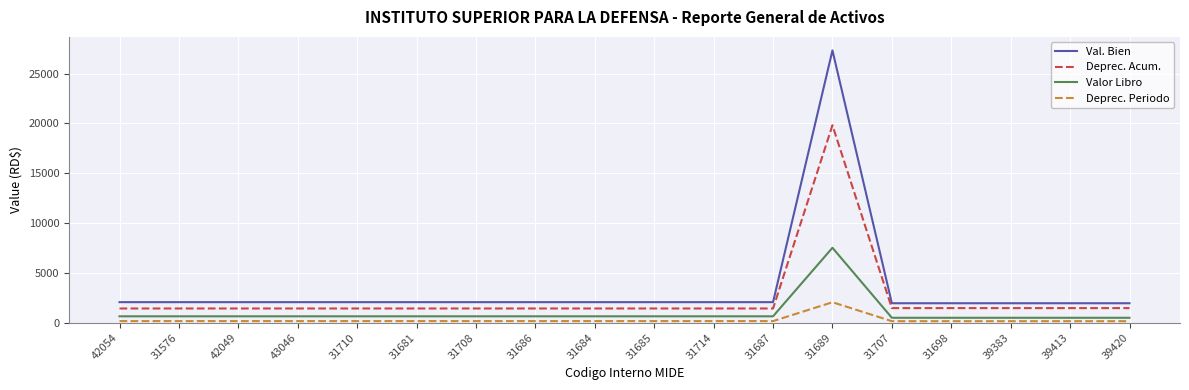

The value of Val. Bien at 43046 is 2055.8. True or false?

True